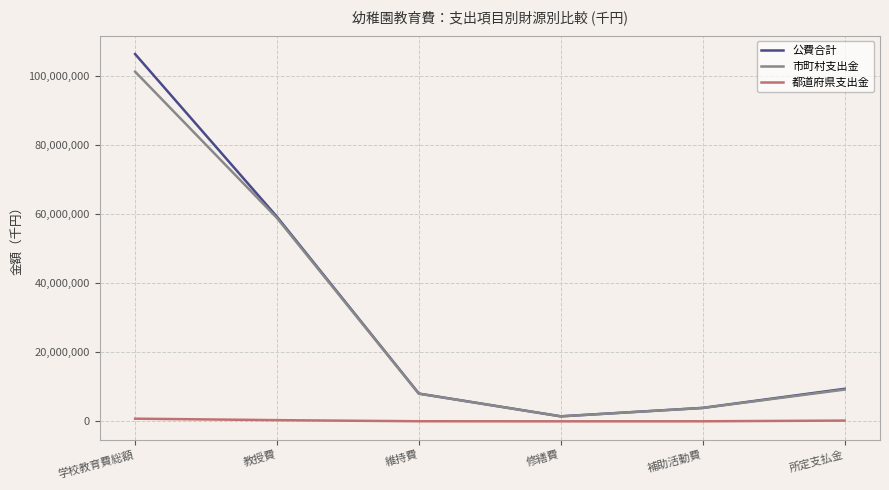

Where is 市町村支出金 nearest to the value 51324228?

教授費